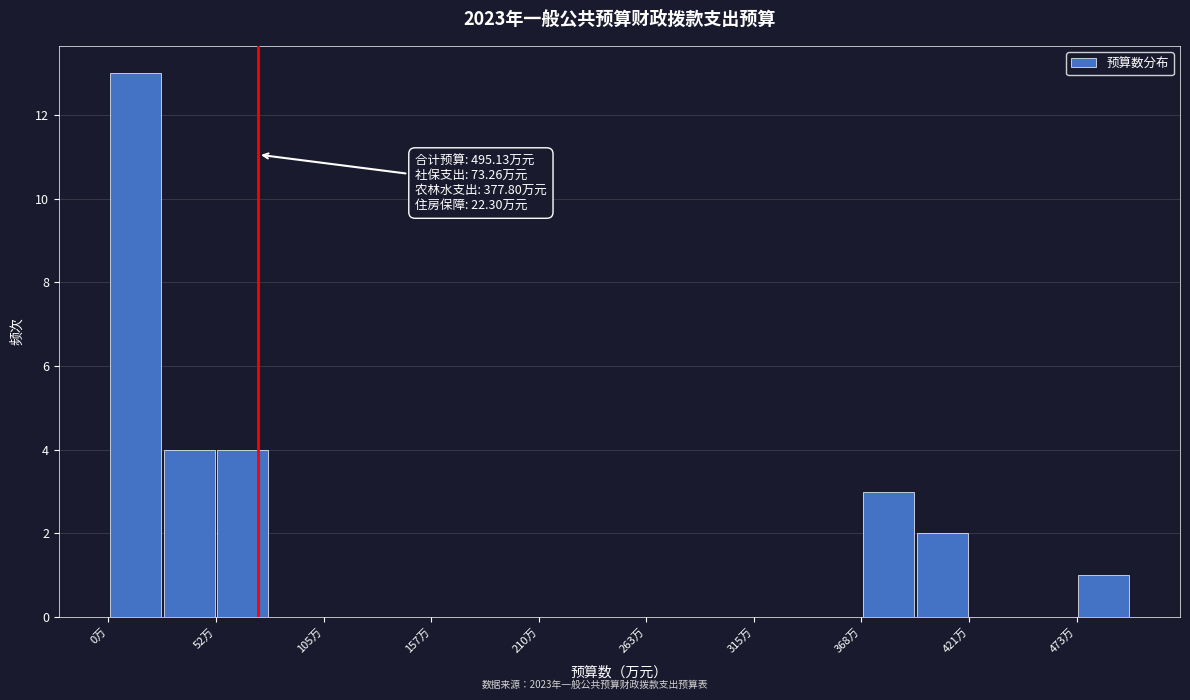

Read against the x-axis, roughly where is the centre of the tallest bar?

10